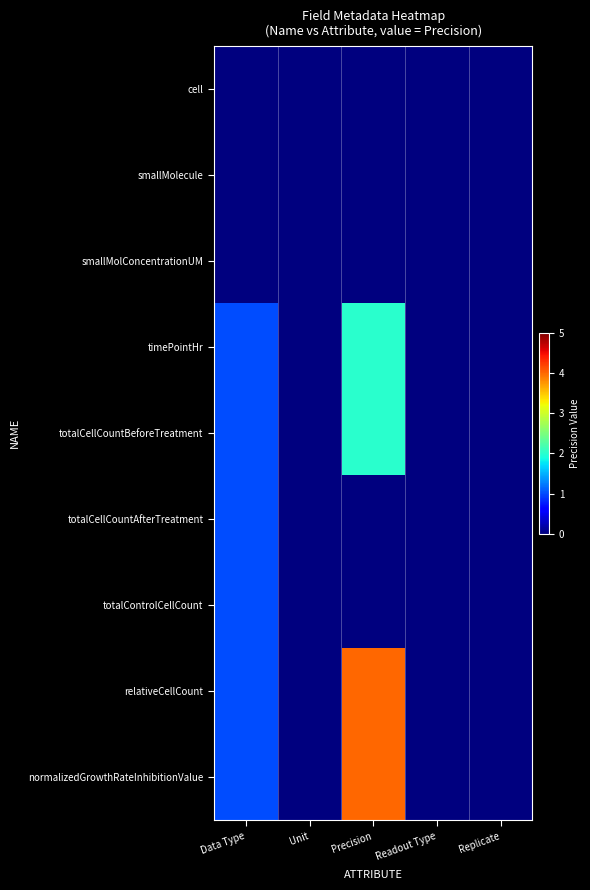

Count the number of categories in the chart.

5